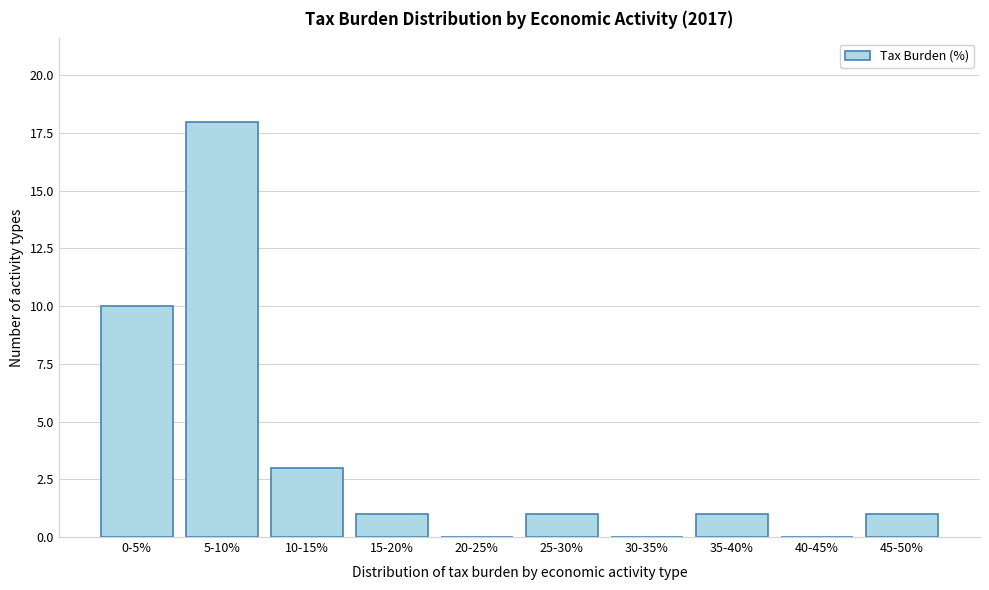

Reading left to right, list all the values displayed in this chart.

0-5%=10	5-10%=18	10-15%=3	15-20%=1	20-25%=0	25-30%=1	30-35%=0	35-40%=1	40-45%=0	45-50%=1